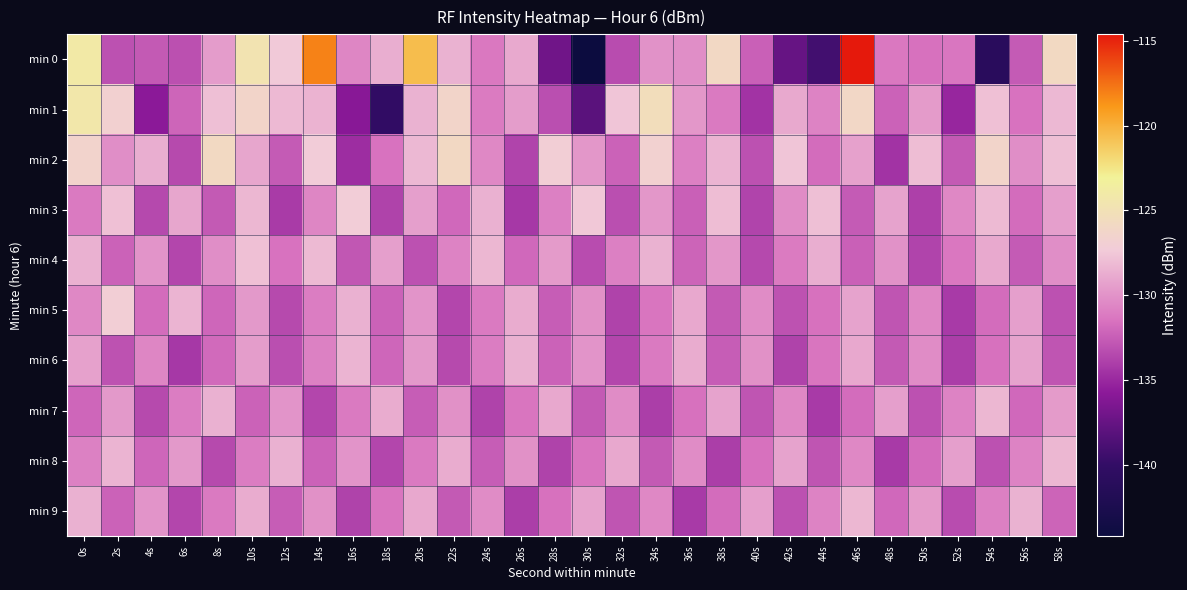

What is the total value across all series at 58s?

-1297.6